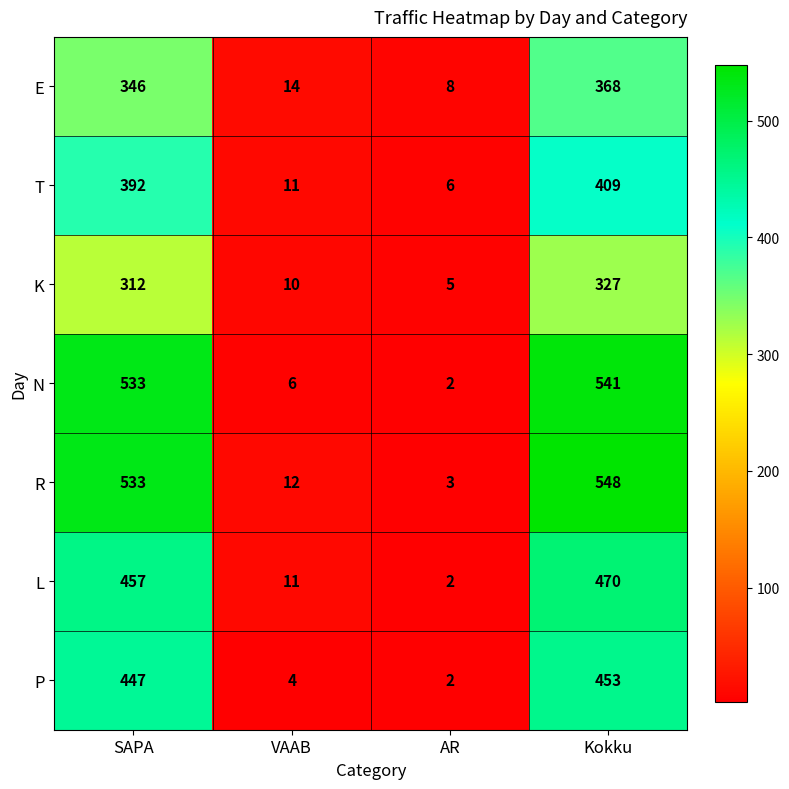

What is the average value of the L series?

235